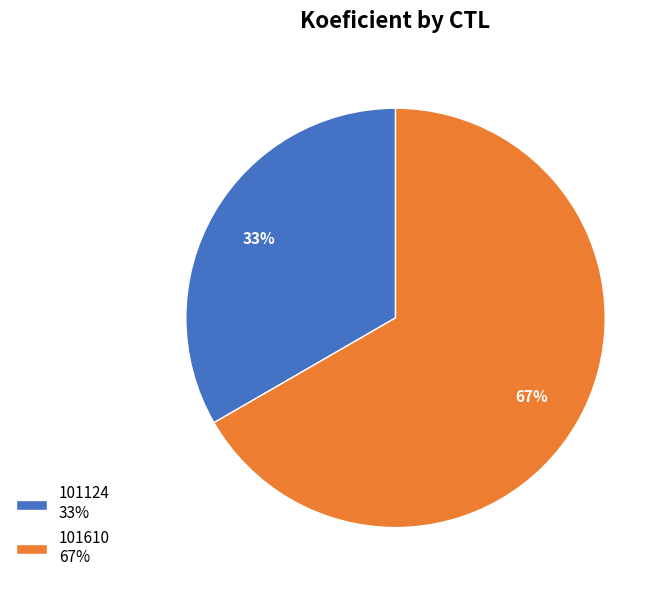

Combined, do 101610 67% and 101124 33% account for over 50%?

Yes